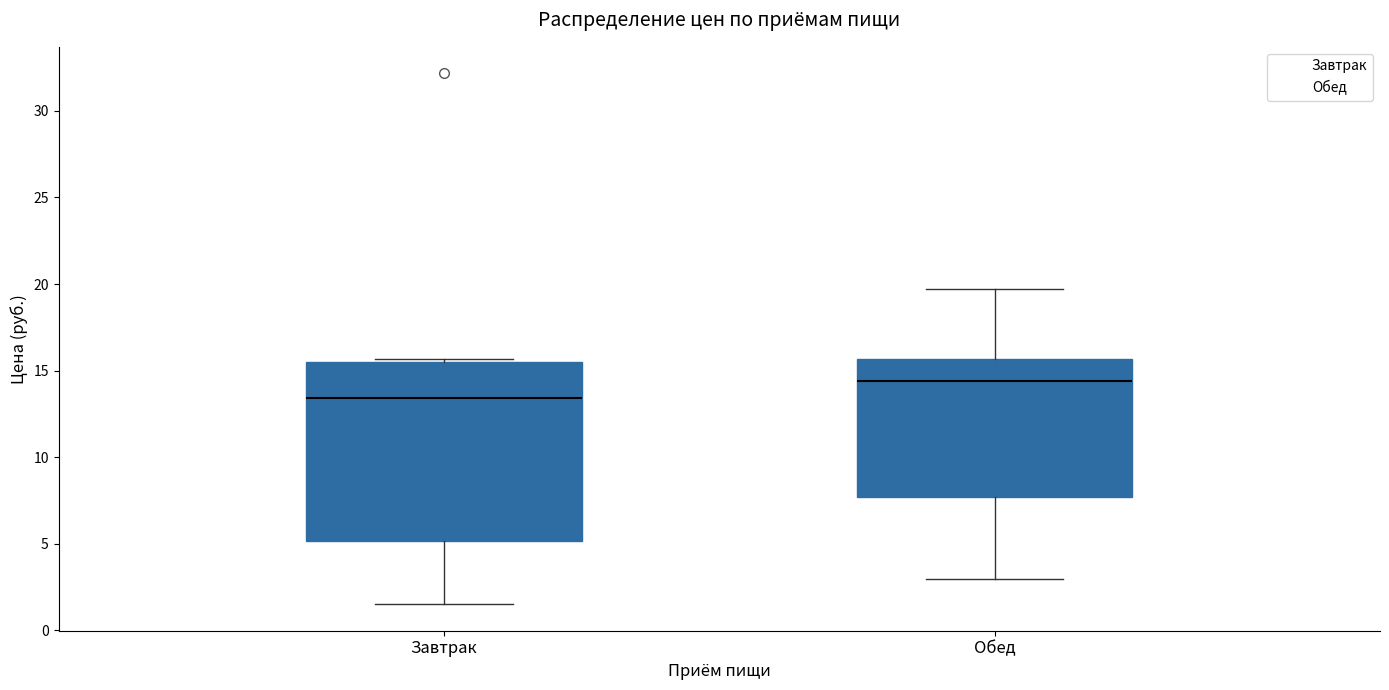

Where is the upper edge of the box for Обед on the y-axis? The values are not printed on the chart, so give them approximately, as read against the axis.

15.5